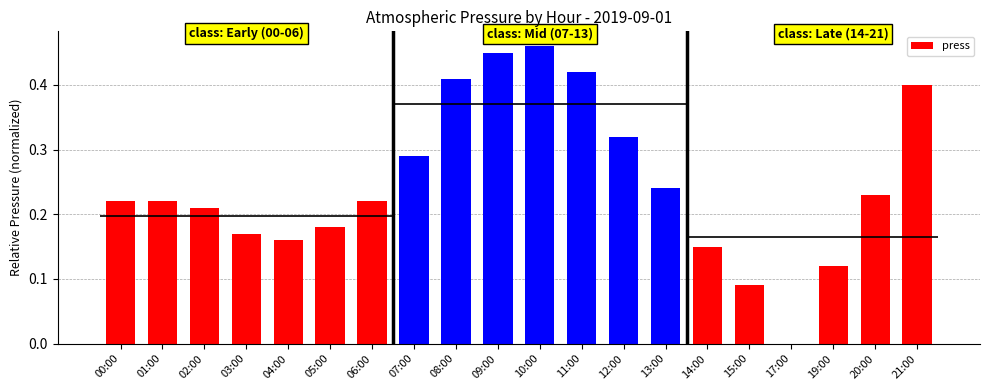

List the labels in order of value, largest first.

10:00, 09:00, 11:00, 08:00, 21:00, 12:00, 07:00, 13:00, 20:00, 00:00, 01:00, 06:00, 02:00, 05:00, 03:00, 04:00, 14:00, 19:00, 15:00, 17:00